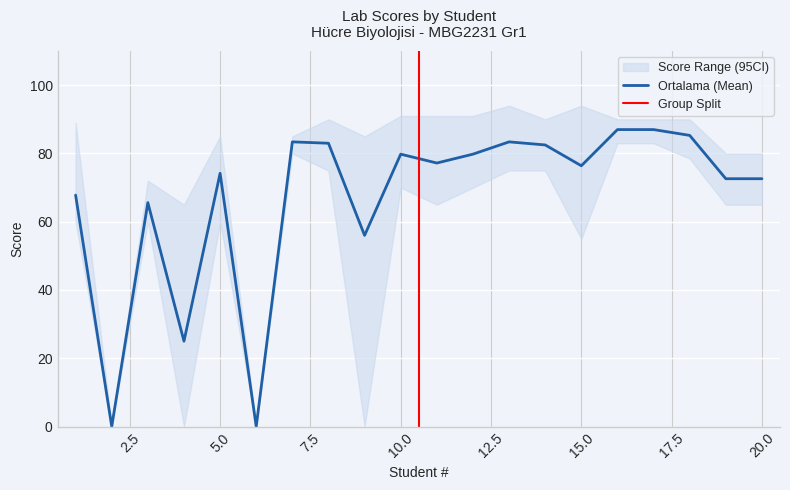

What is the average value of the Antibiyogram series?

65.4